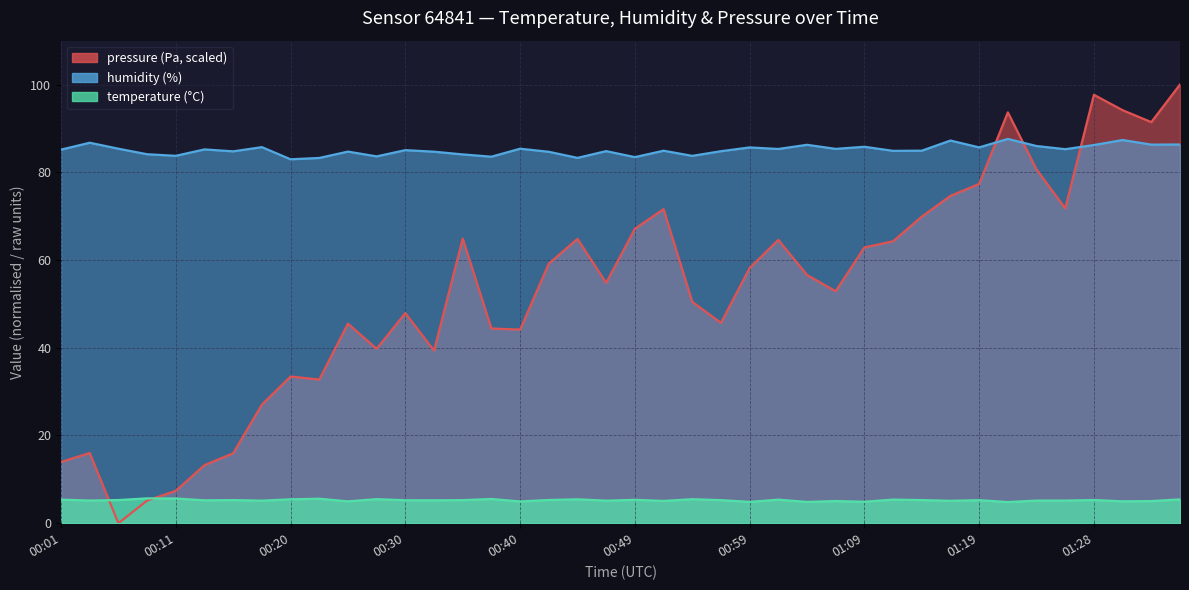

In humidity, how many points are lower than both neighbors (excluding endpoints)?

14